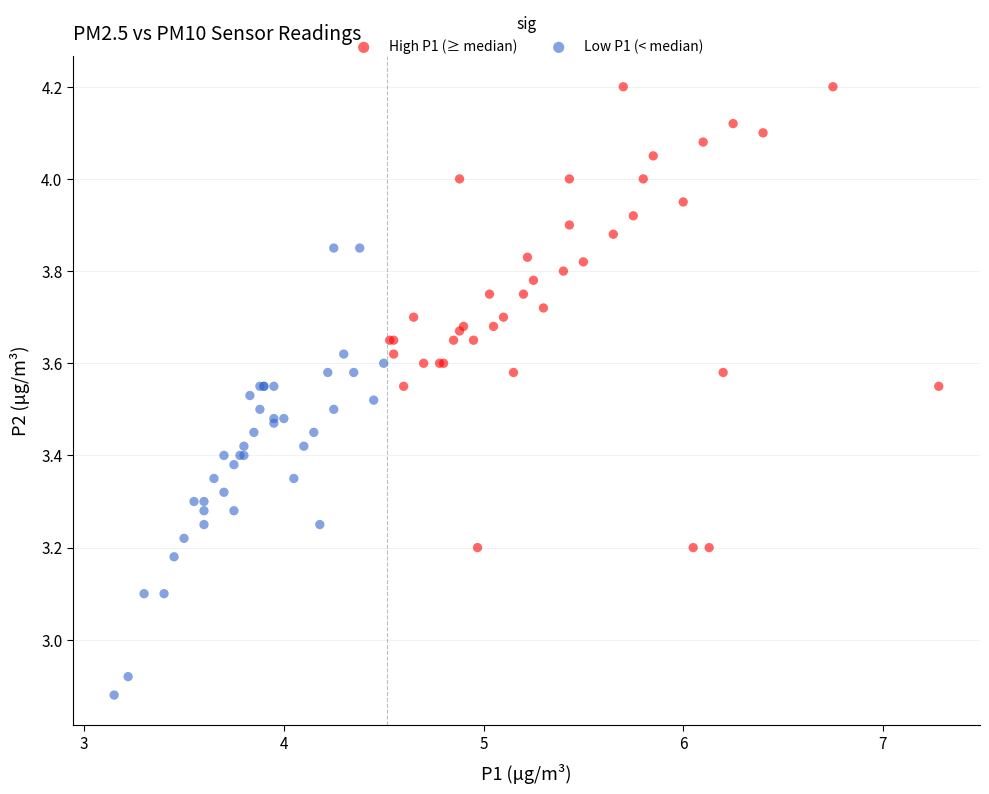

Which series reaches the minimum Y coordinate?

Low P1 (< median)